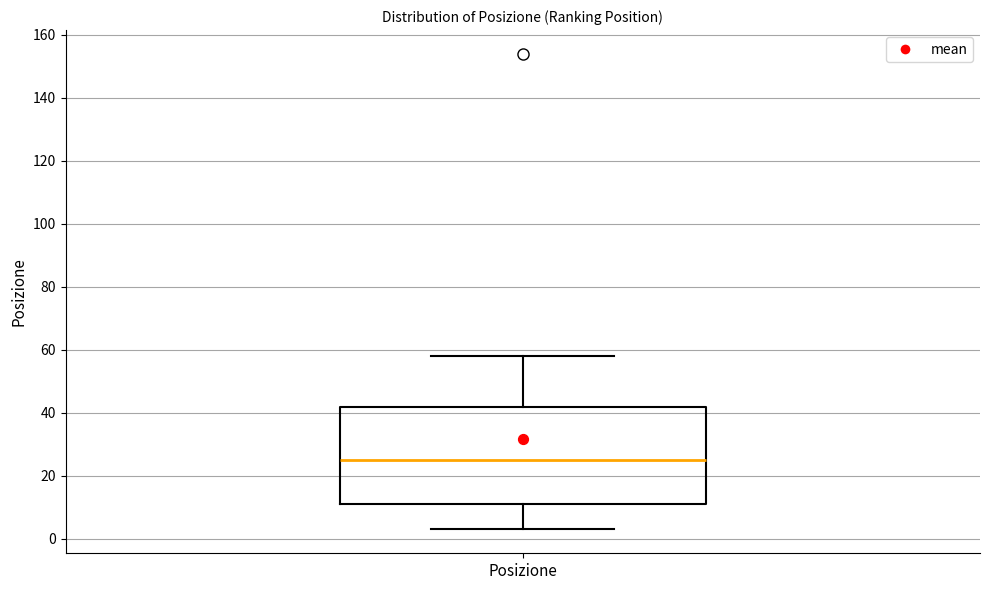

Transcribe this box plot: give where the median line is, the range the box spans, and where the two whiskers end, as read against the y-axis. The values are not printed on the chart, so give them approximately, as read against the axis.

median 26, box 12 to 42, whiskers 4 to 58